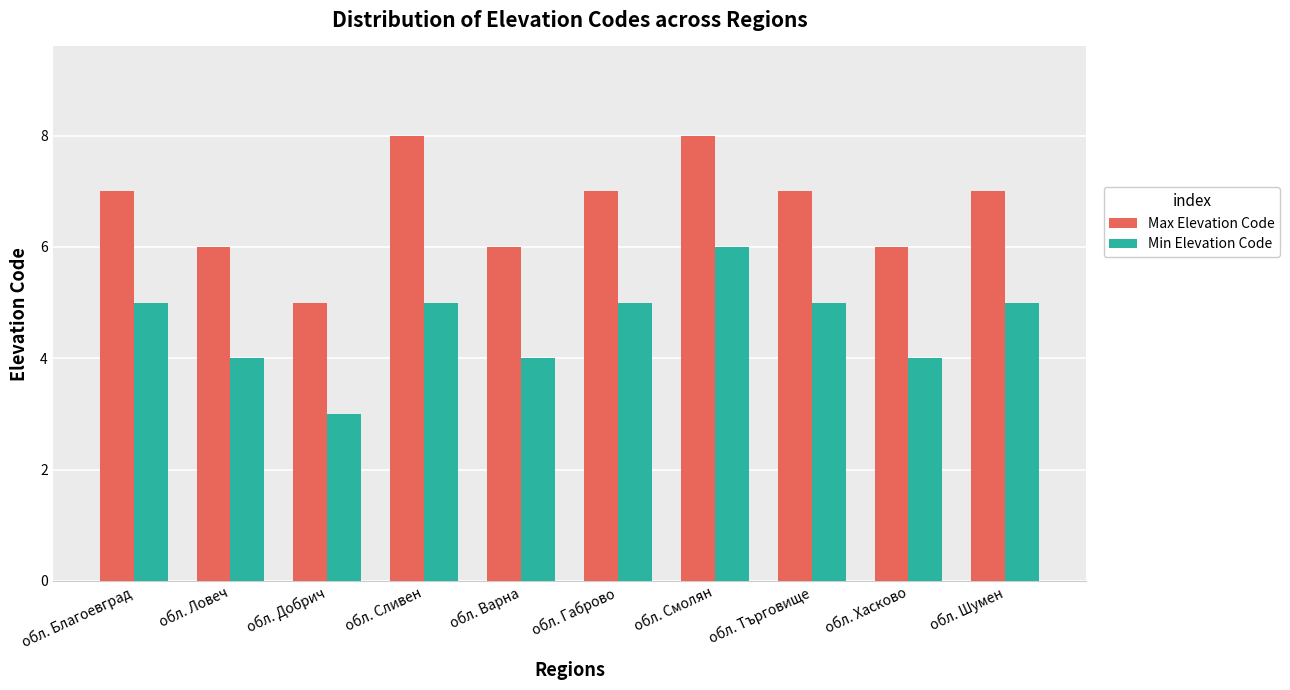

List the series in order of their peak value, highest first.

Max Elevation Code, Min Elevation Code